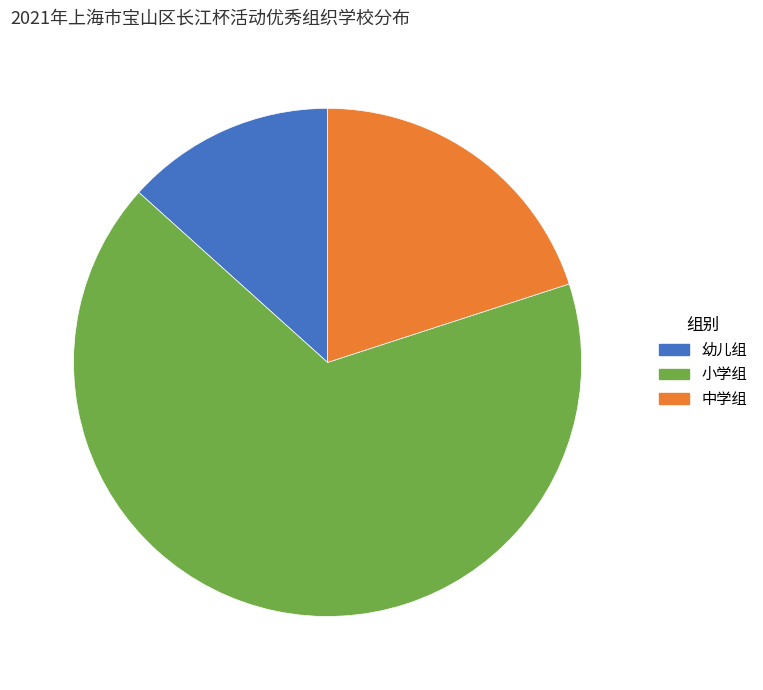

The 中学组 slice represents 11% of the pie. True or false?

False